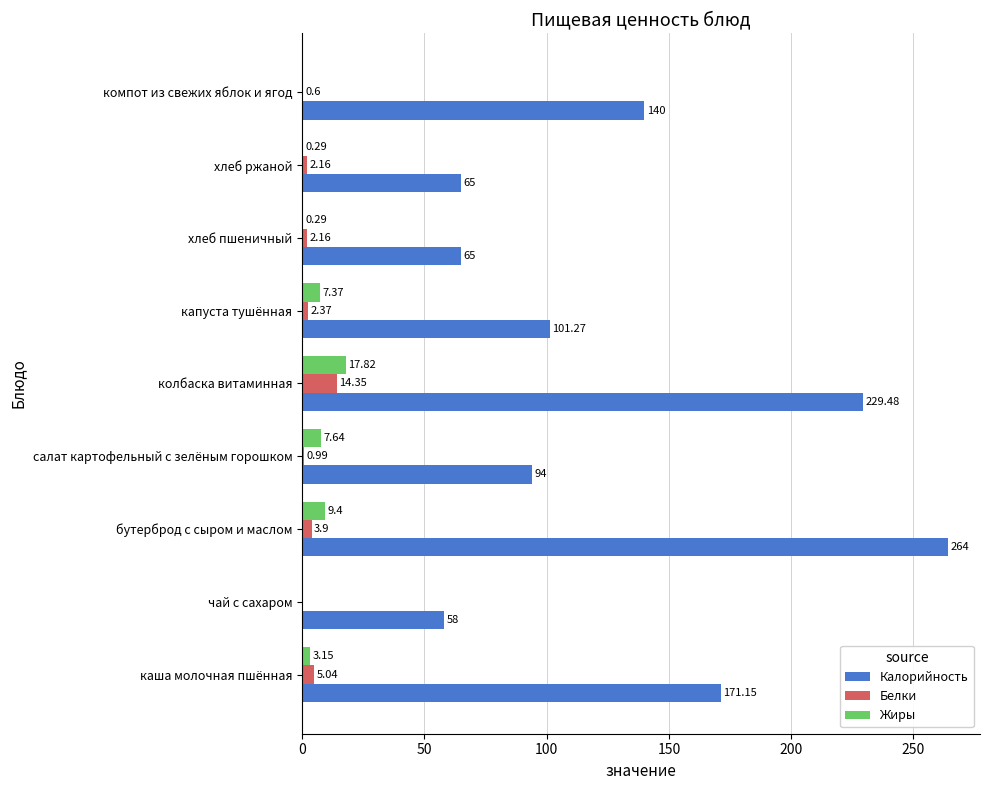

At which label is Жиры closest to 8?

салат картофельный с зелёным горошком